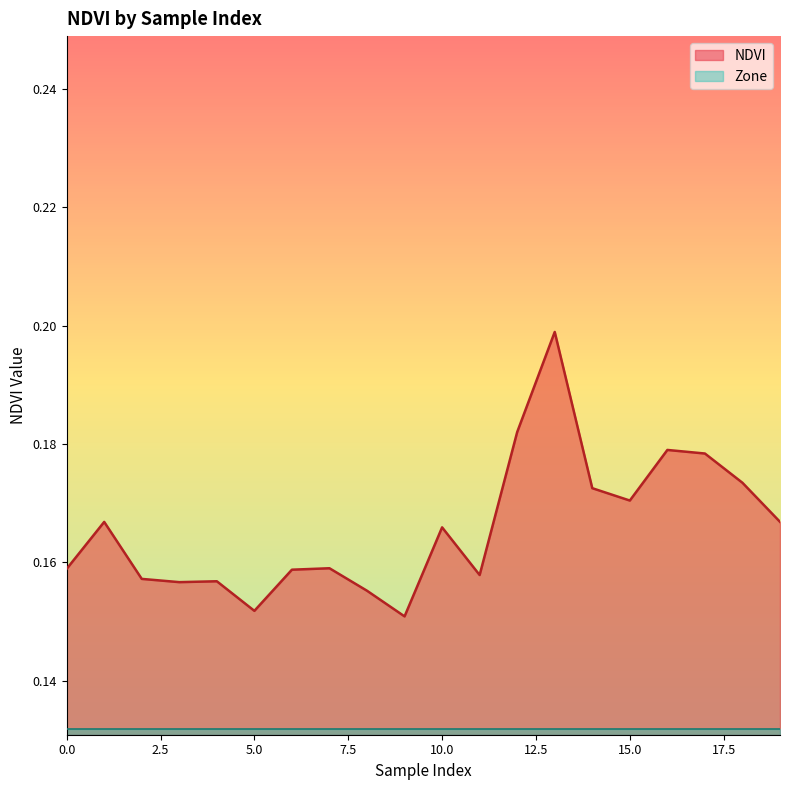

Does the chart have visible grid lines?

No